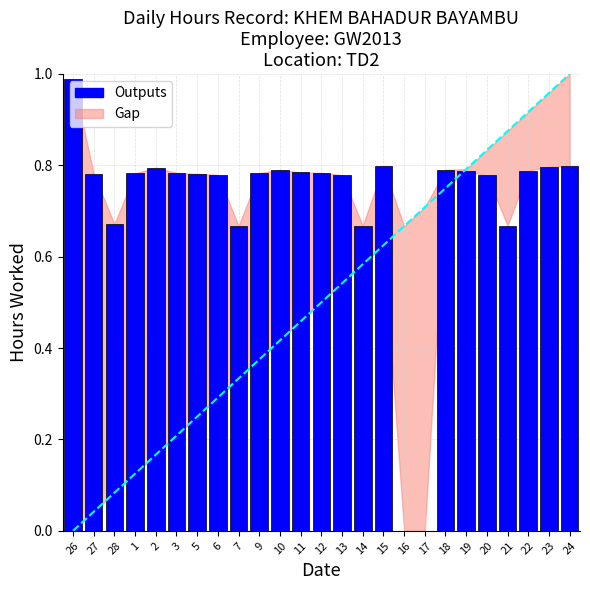

What is the label of the 6th bar from the left?

3